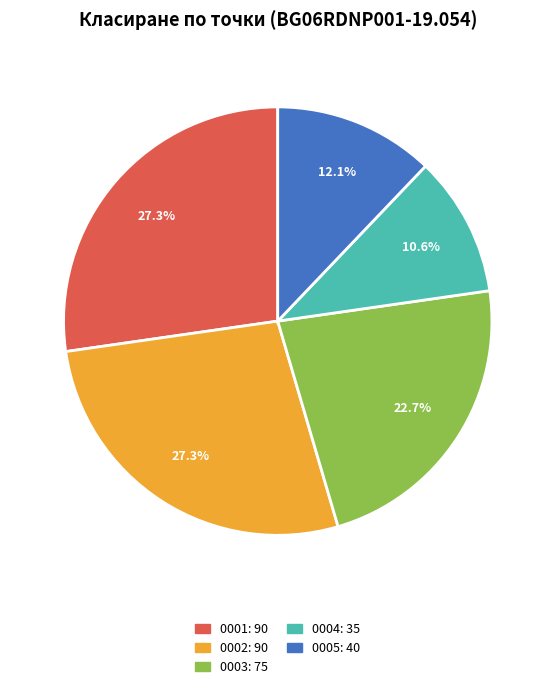

Does any single category account for the majority?

No